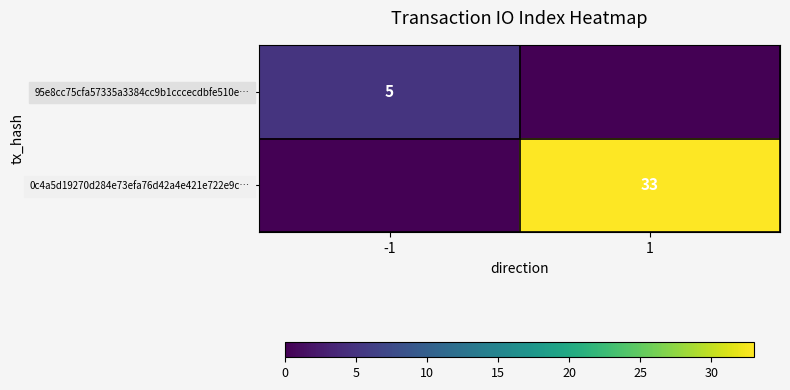

The 95e8cc75cfa57335a3384cc9b1cccecdbfe510e… series shows 3 at -1. True or false?

False